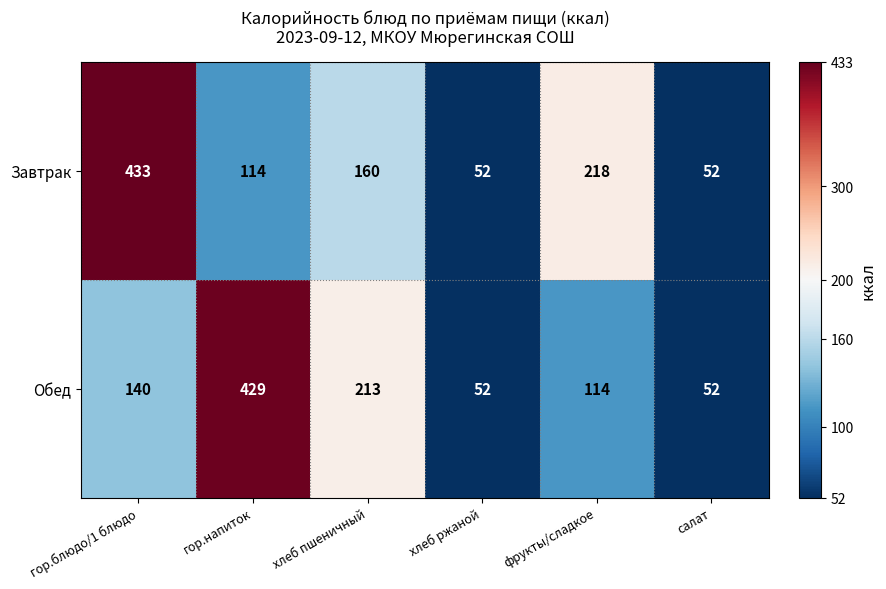

True or false: Завтрак has a value of 160 at хлеб пшеничный.

True